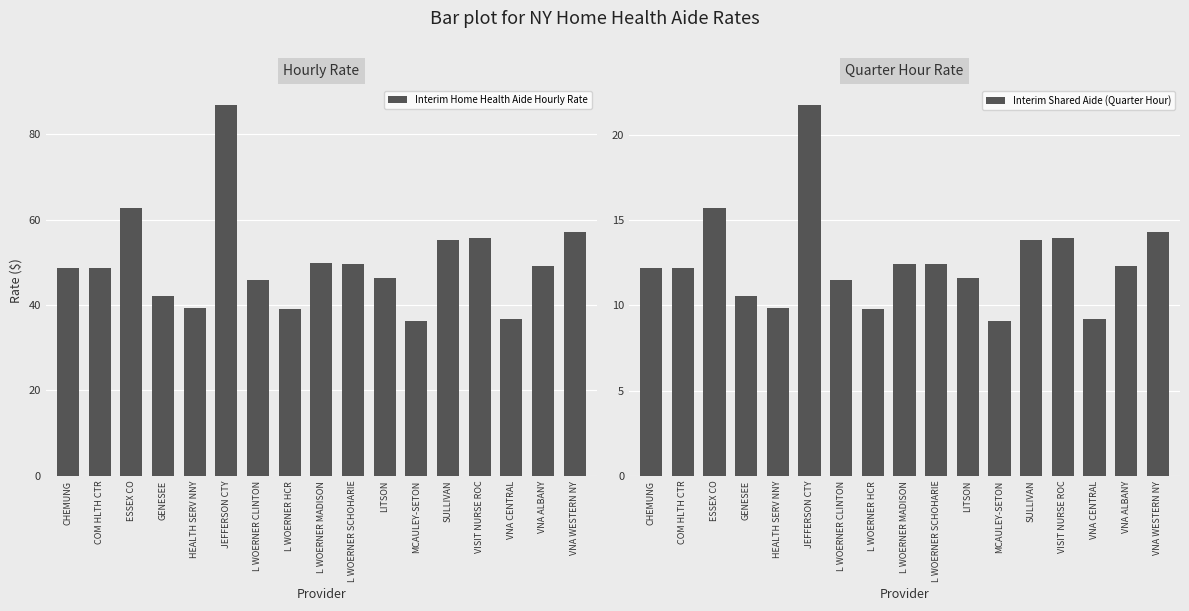

What is the minimum value for Interim Home Health Aide Hourly Rate?

36.2